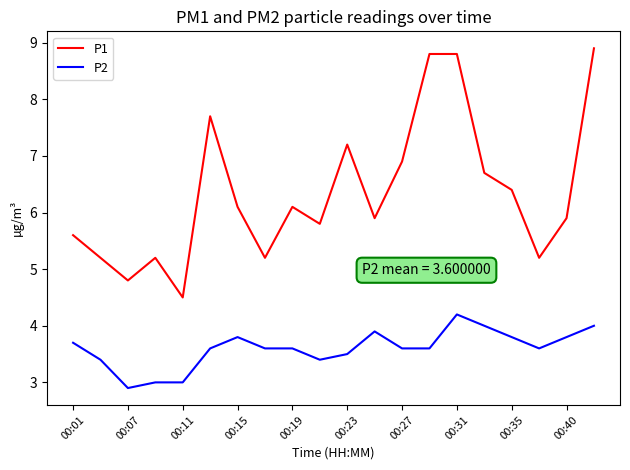

Which series has the widest spread of values?

P1